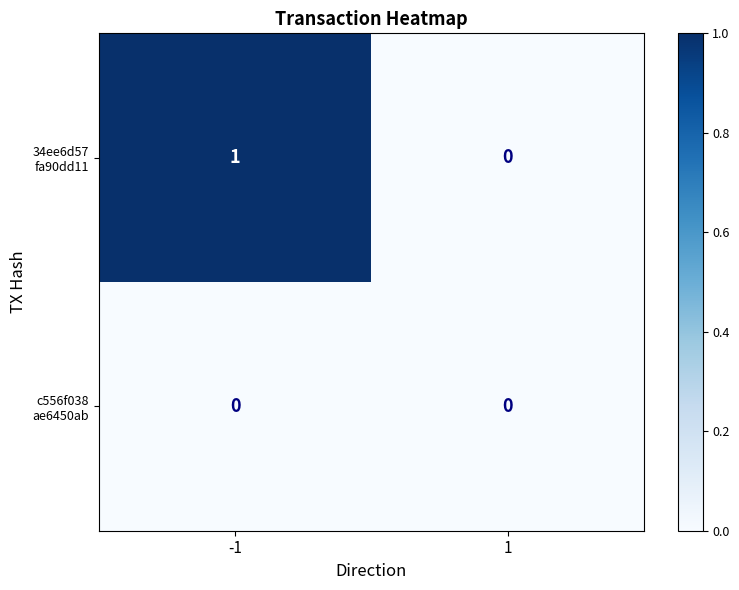

At how many categories does at least one series exceed 0?

1